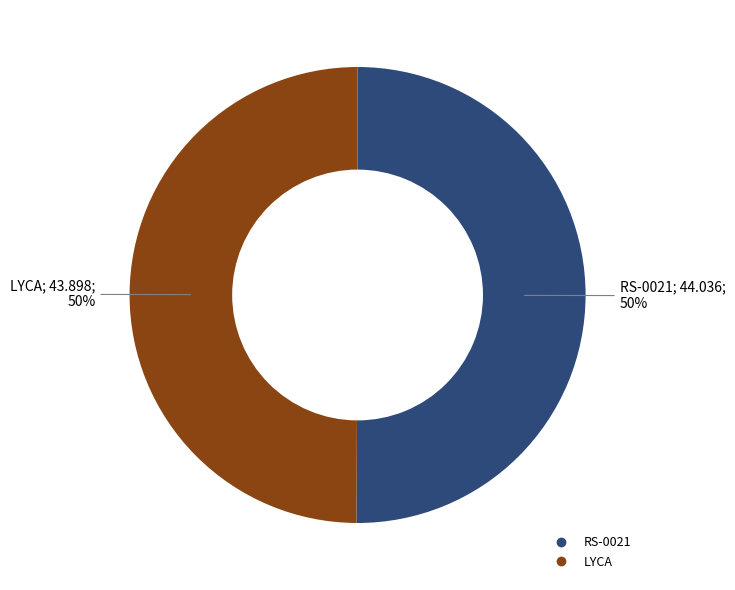

Do LYCA and RS-0021 together represent more than half of the pie?

Yes